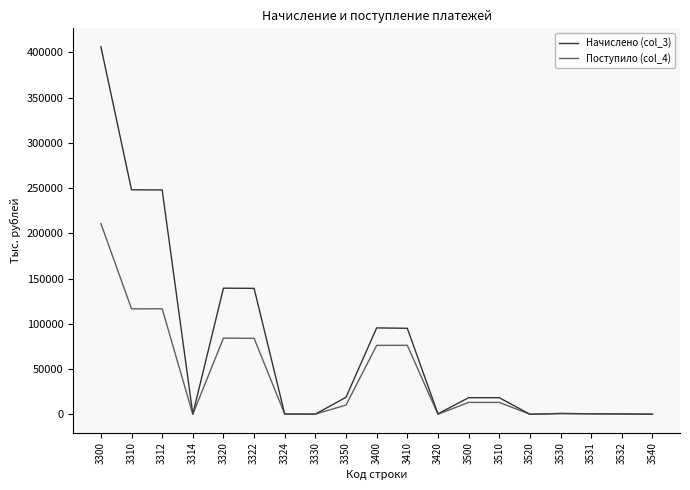

What is the highest value of the Поступило (col_4) series?

210830